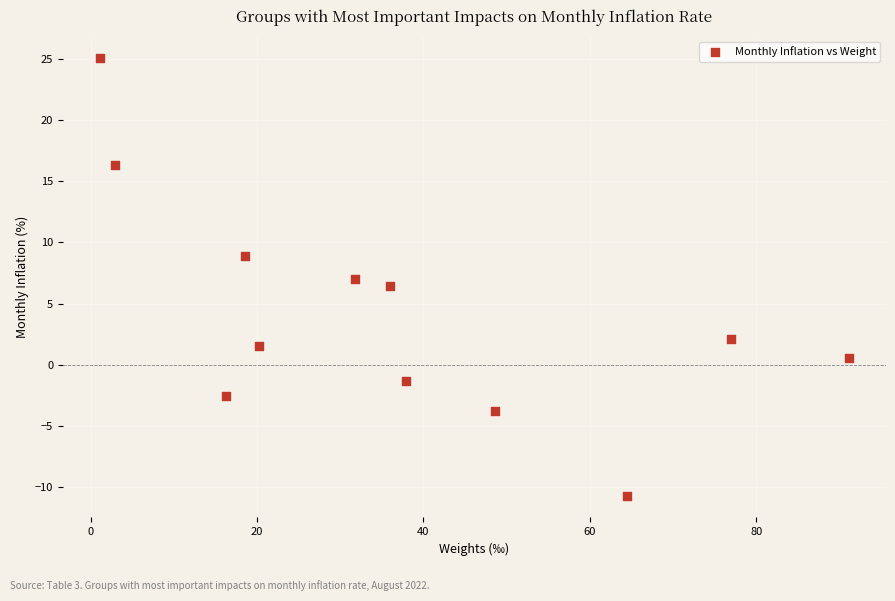

What is the average X value?

37.2